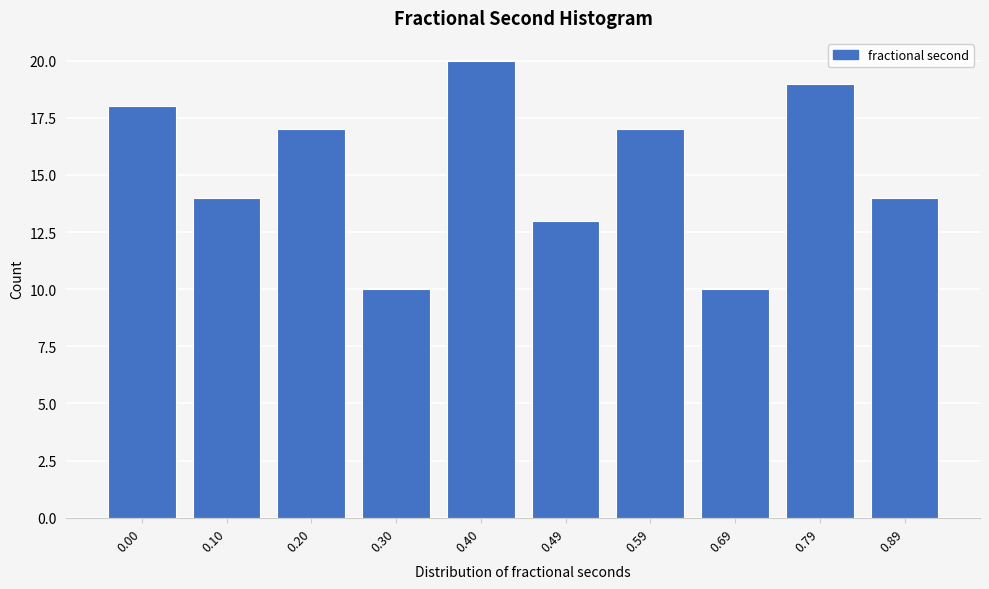

Reading left to right, list all the values displayed in this chart.

0.00=18	0.10=14	0.20=17	0.30=10	0.40=20	0.49=13	0.59=17	0.69=10	0.79=19	0.89=14